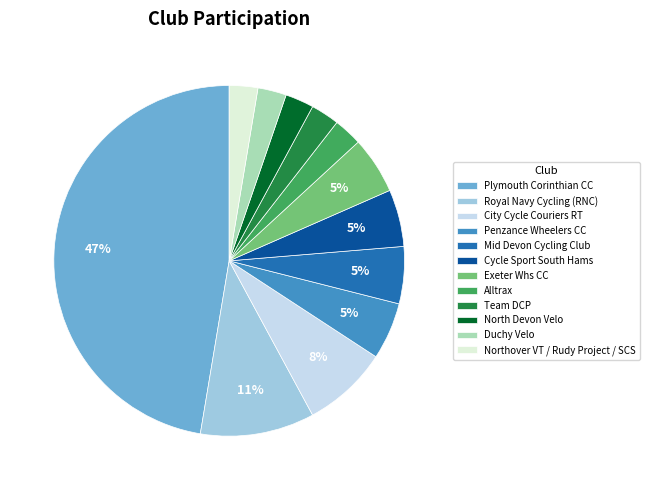

Does Mid Devon Cycling Club represent more than half of the total?

No